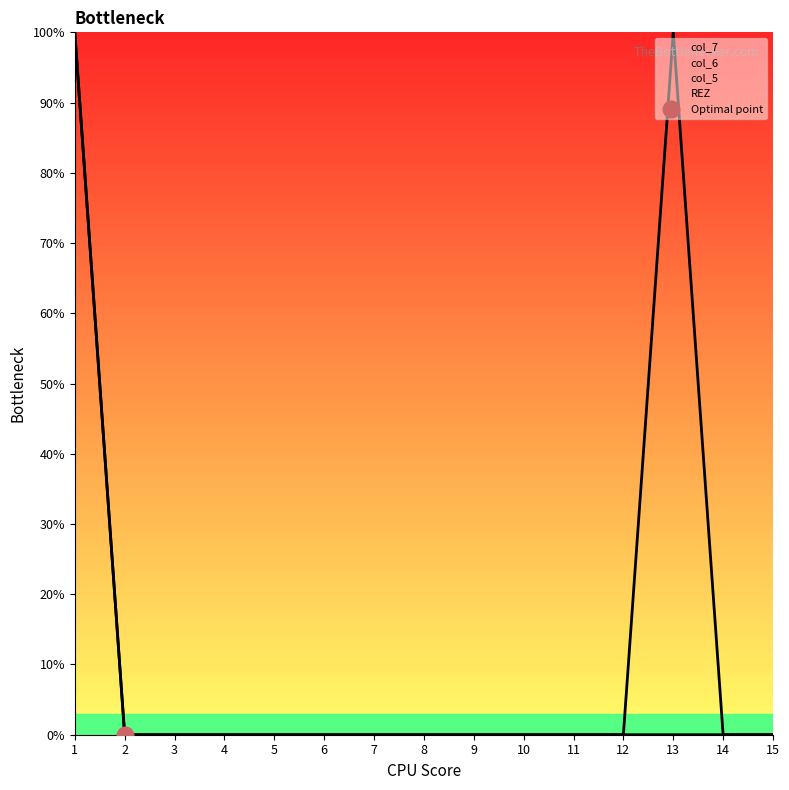

Is the value of col_7 at 1 greater than the value of col_6 at 10?

Yes